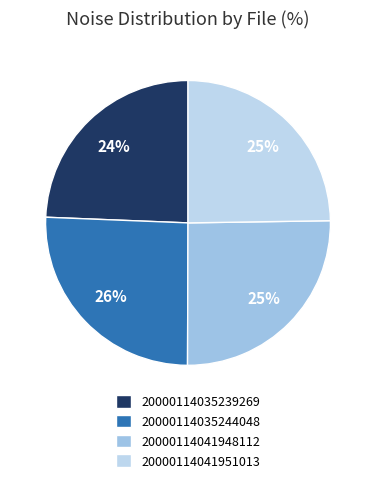

Count the number of slices in the pie.

4